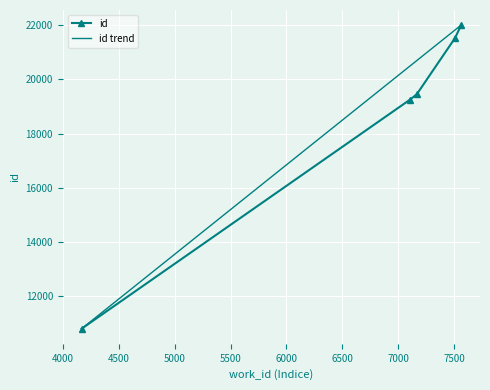

How many categories are shown in the chart?

5